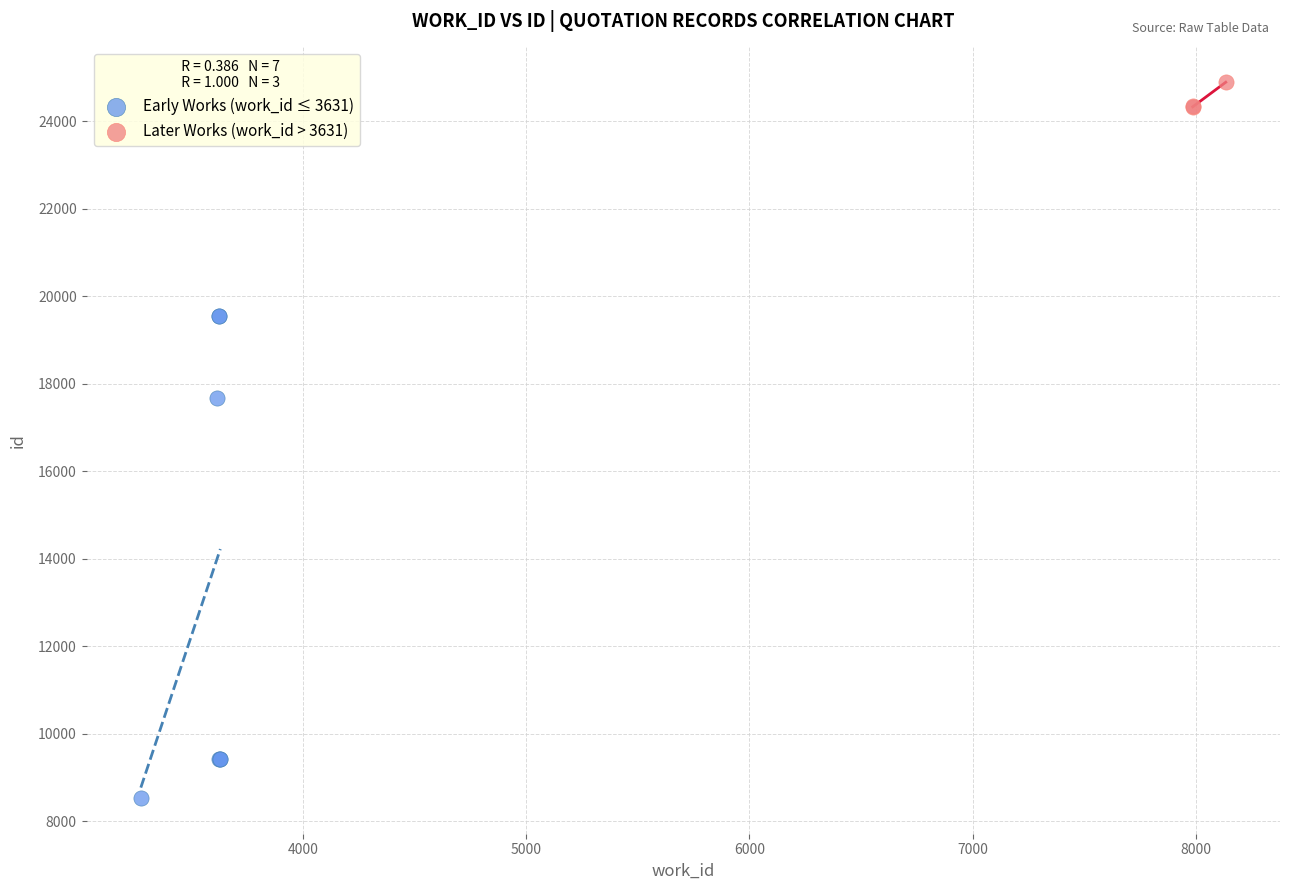

Which series contains the highest Y value?

Later Works (work_id > 3631)